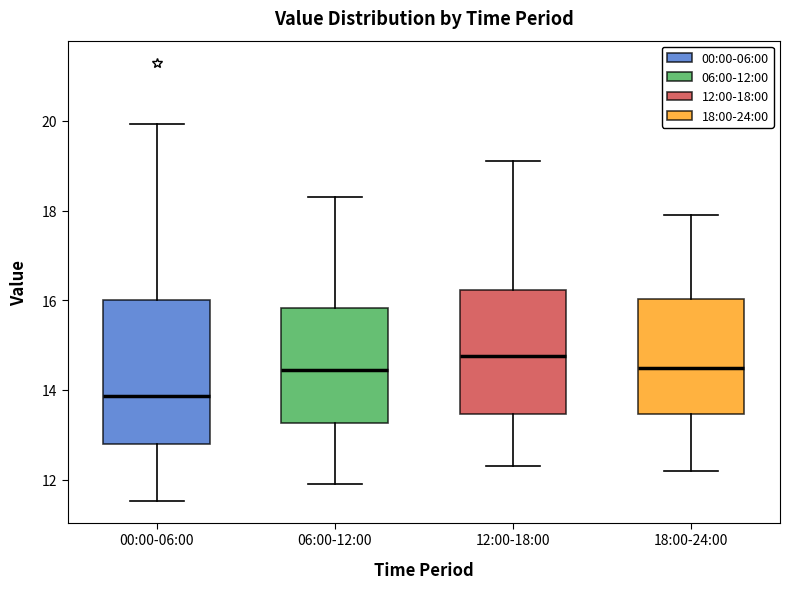

Where does the lower whisker of the box for 18:00-24:00 end on the y-axis? The values are not printed on the chart, so give them approximately, as read against the axis.

12.2